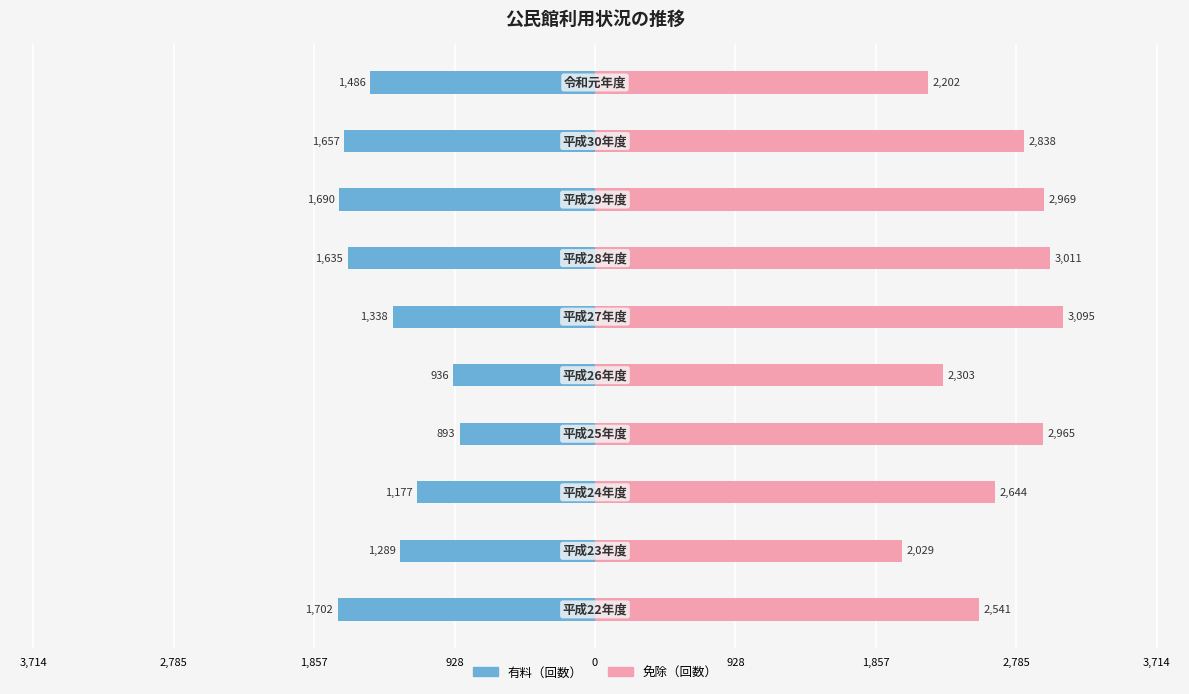

True or false: 免除（回数） has a value of 2202 at 9.

True